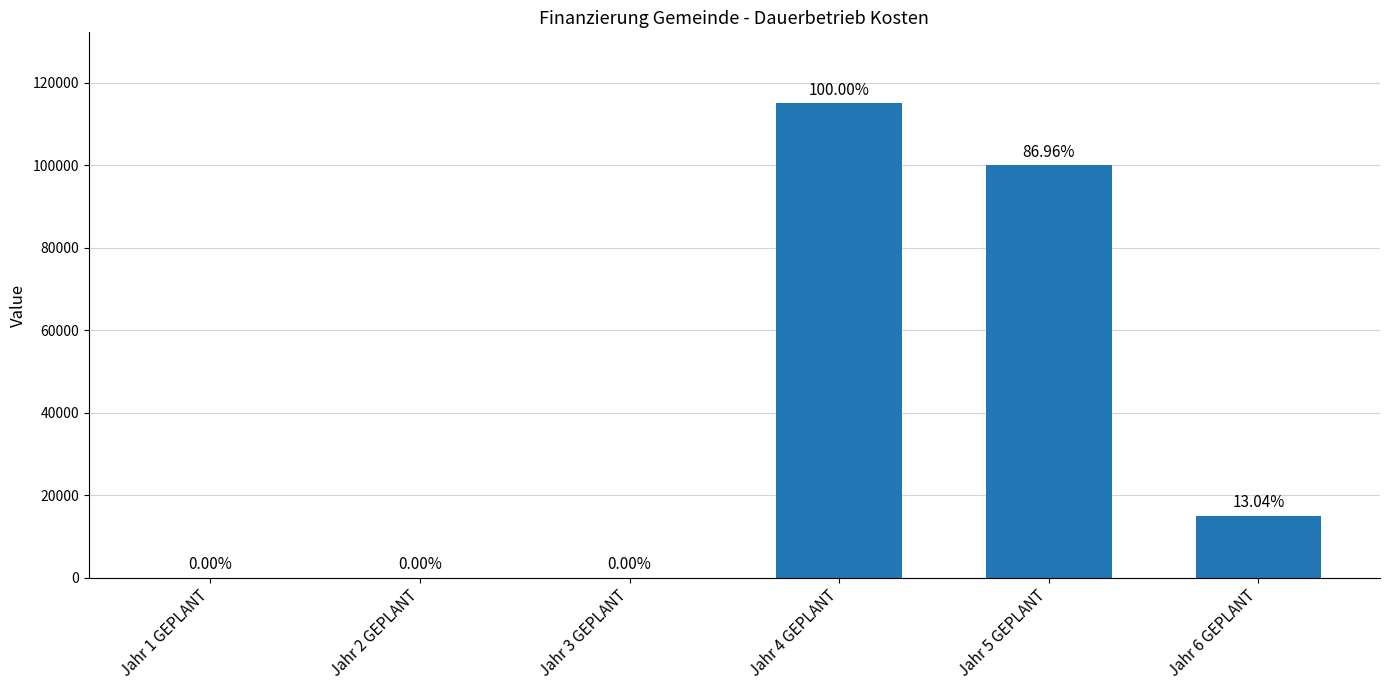

What is the sum of all values?

230000